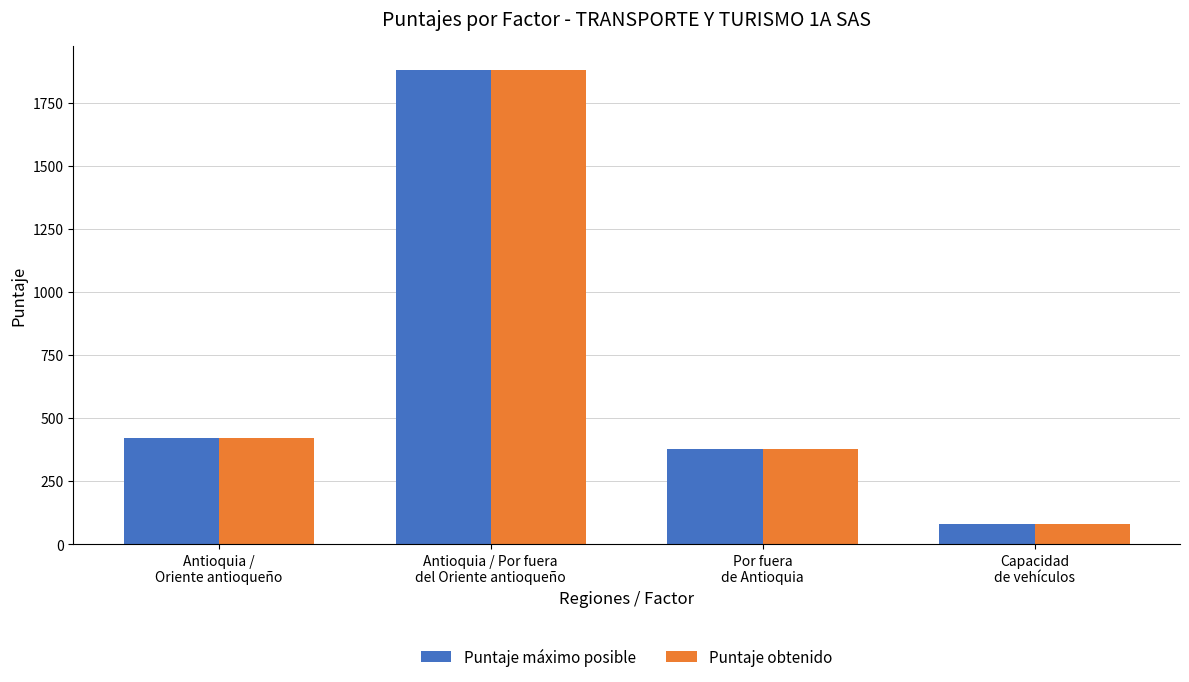

What is the approximate value of Puntaje máximo posible at Capacidad
de vehículos, to the nearest 50?

100